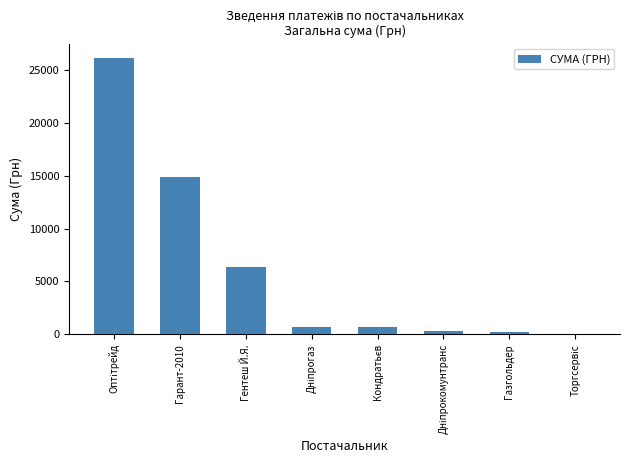

At which label is the value closest to 13123?

Гарант-2010